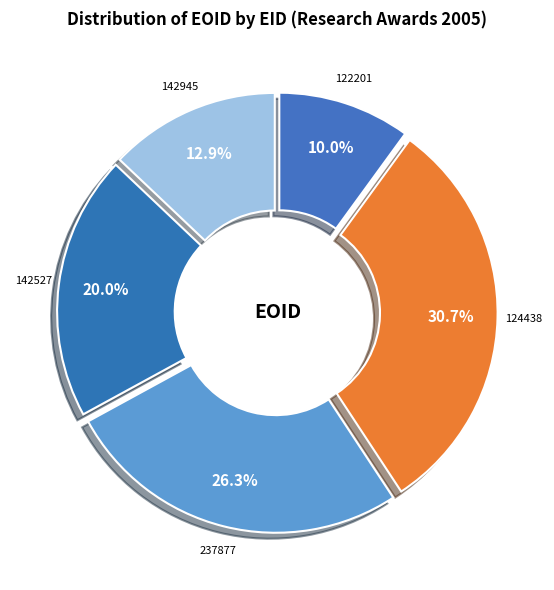

How many slices are in this pie chart?

5